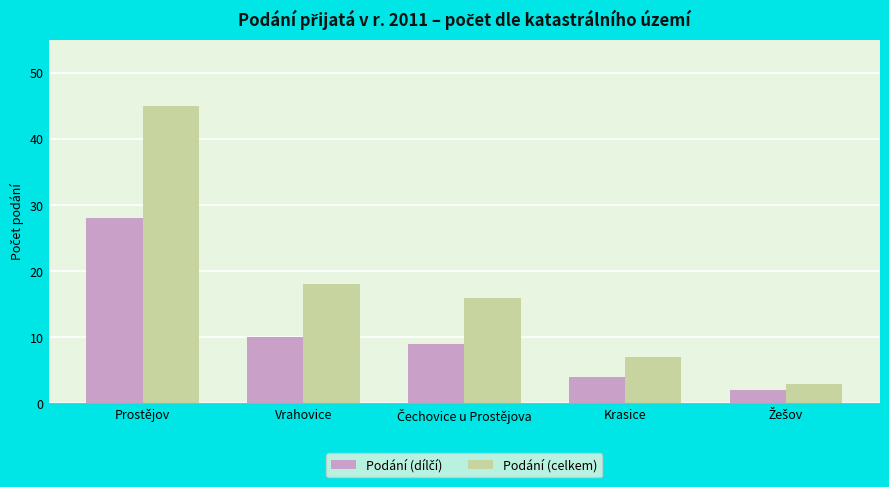

What is the sum of all Podání (celkem) values?

89